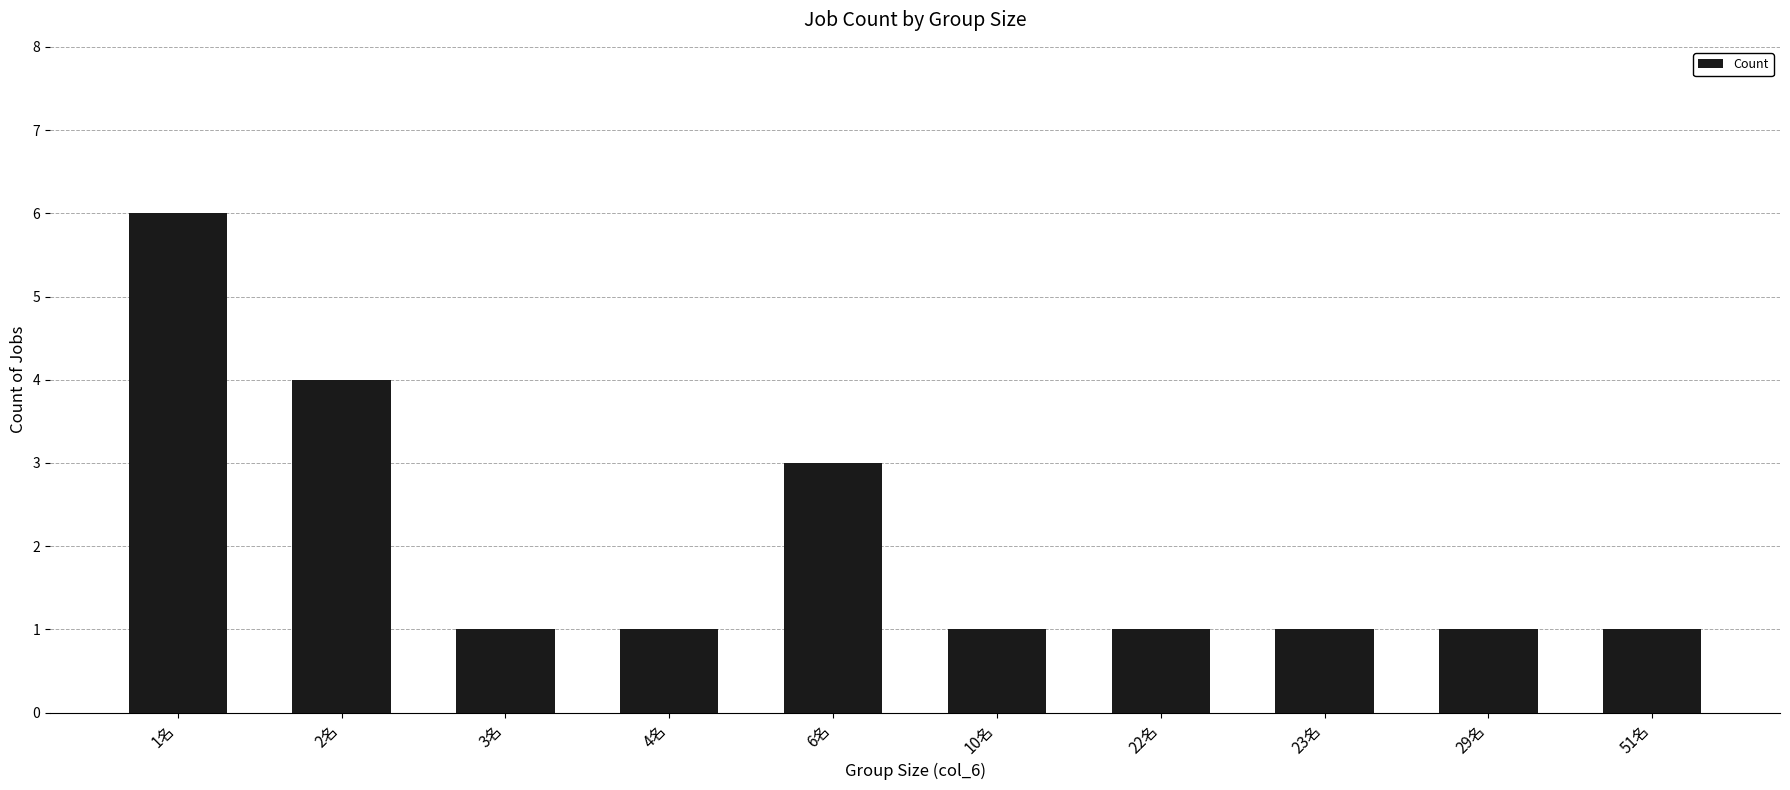

Between 2名 and 6名, which is larger?

2名